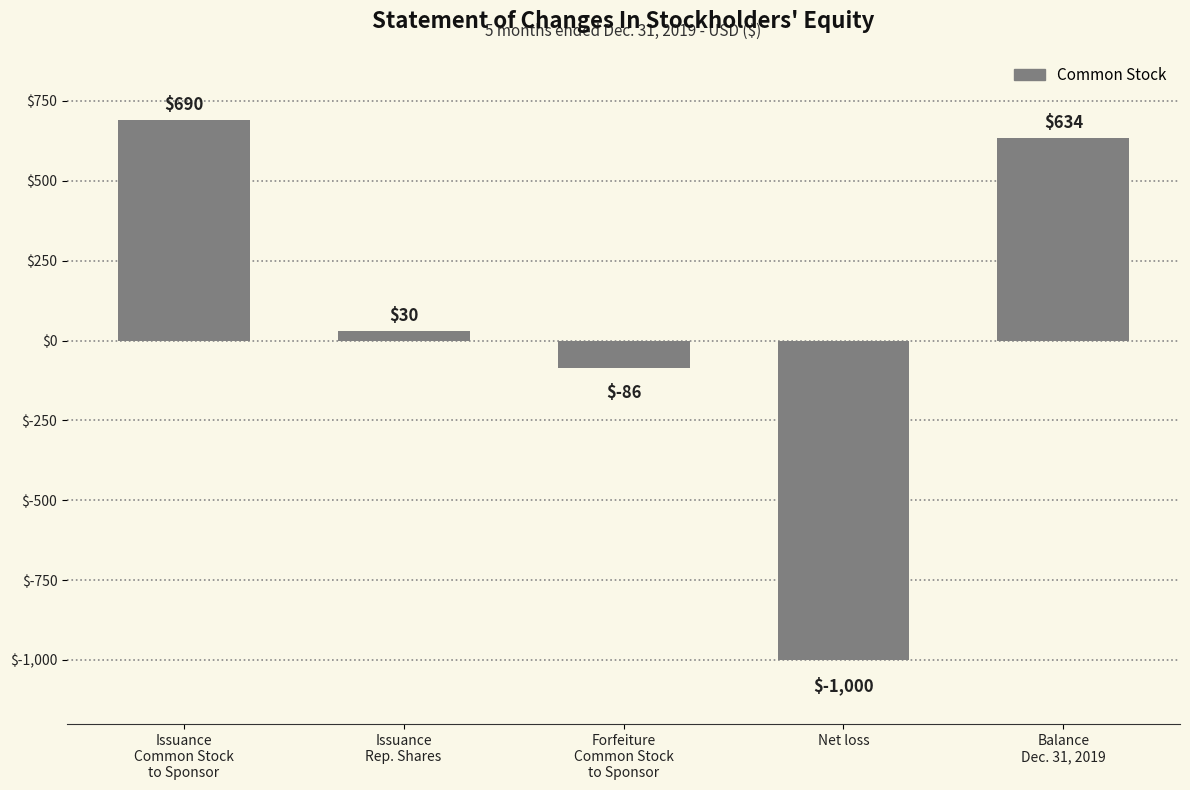

Reading left to right, list all the values displayed in this chart.

Issuance
Common Stock
to Sponsor=690	Issuance
Rep. Shares=30	Forfeiture
Common Stock
to Sponsor=-86	Net loss=-1000	Balance
Dec. 31, 2019=634